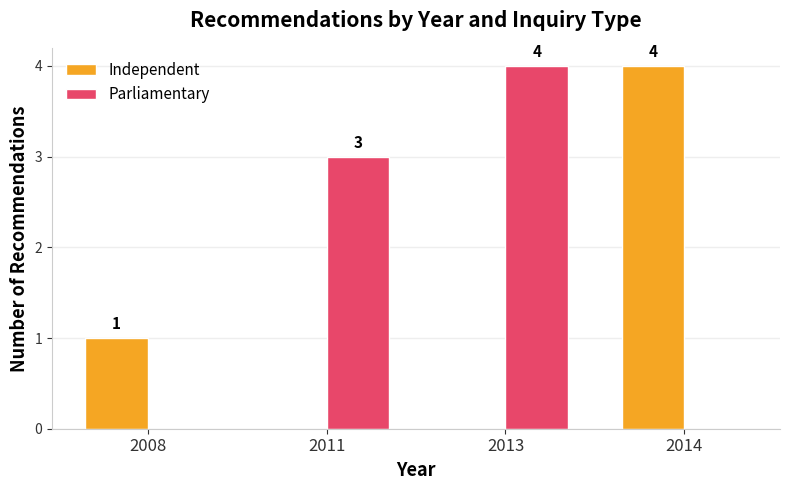

Is the value of Independent at 2008 greater than the value of Parliamentary at 2013?

No